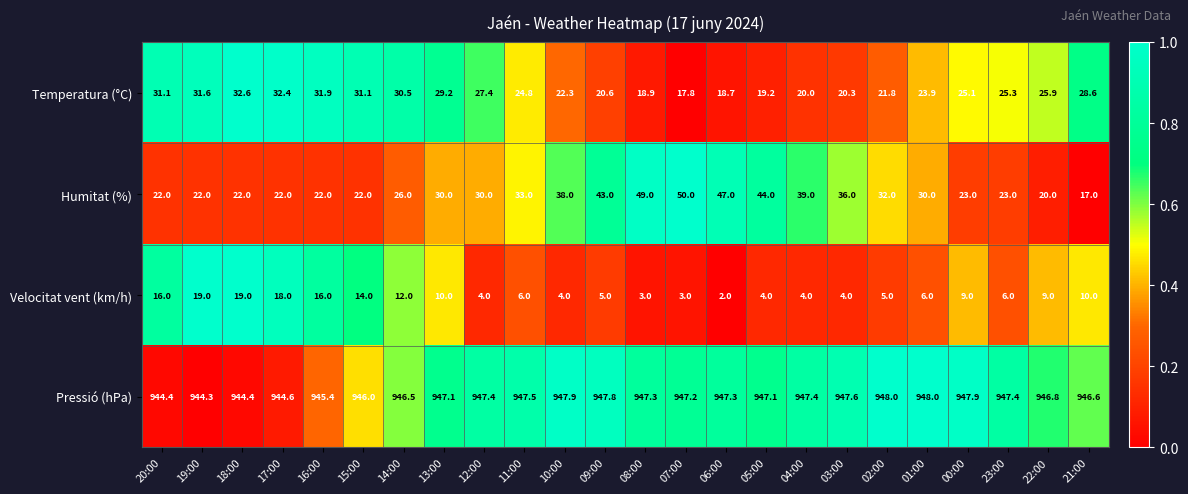

Rank the series at 19:00 from lowest to highest value.

Velocitat vent (km/h), Humitat (%), Temperatura (°C), Pressió (hPa)